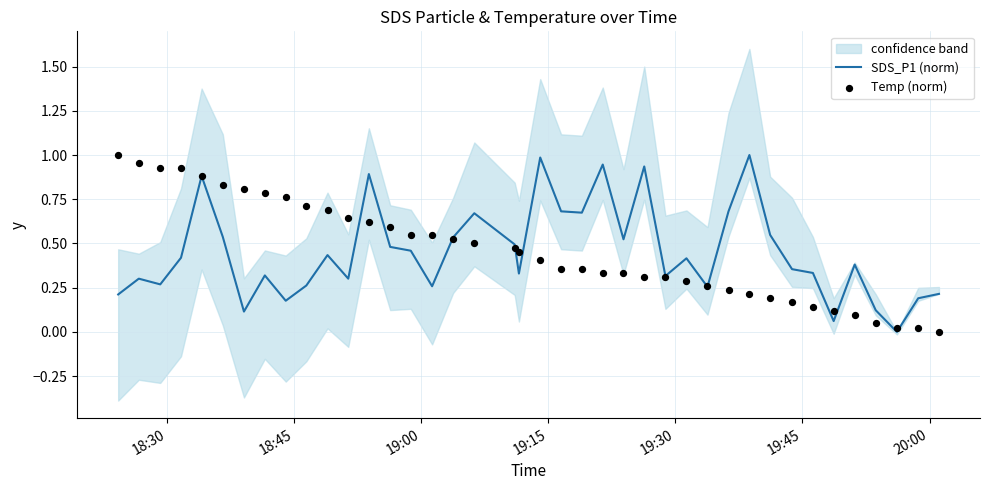

Which series contains the highest Y value?

SDS_P1 (norm)